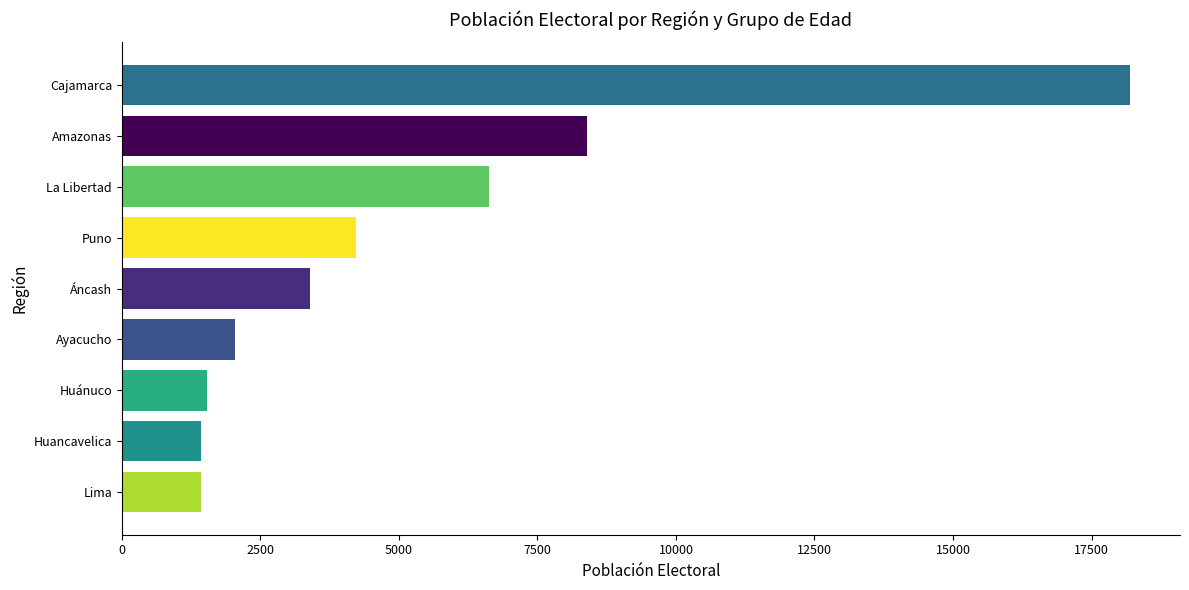

At which label is the value closest to 9805?

Amazonas